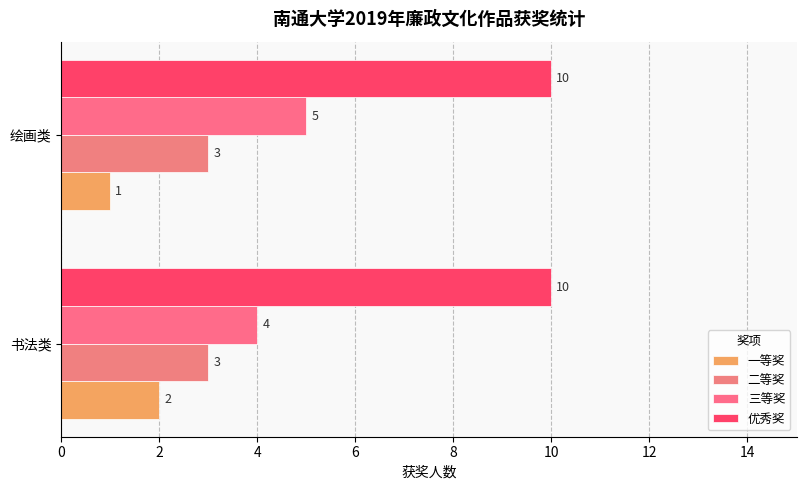

What is the average value of the 一等奖 series?

2